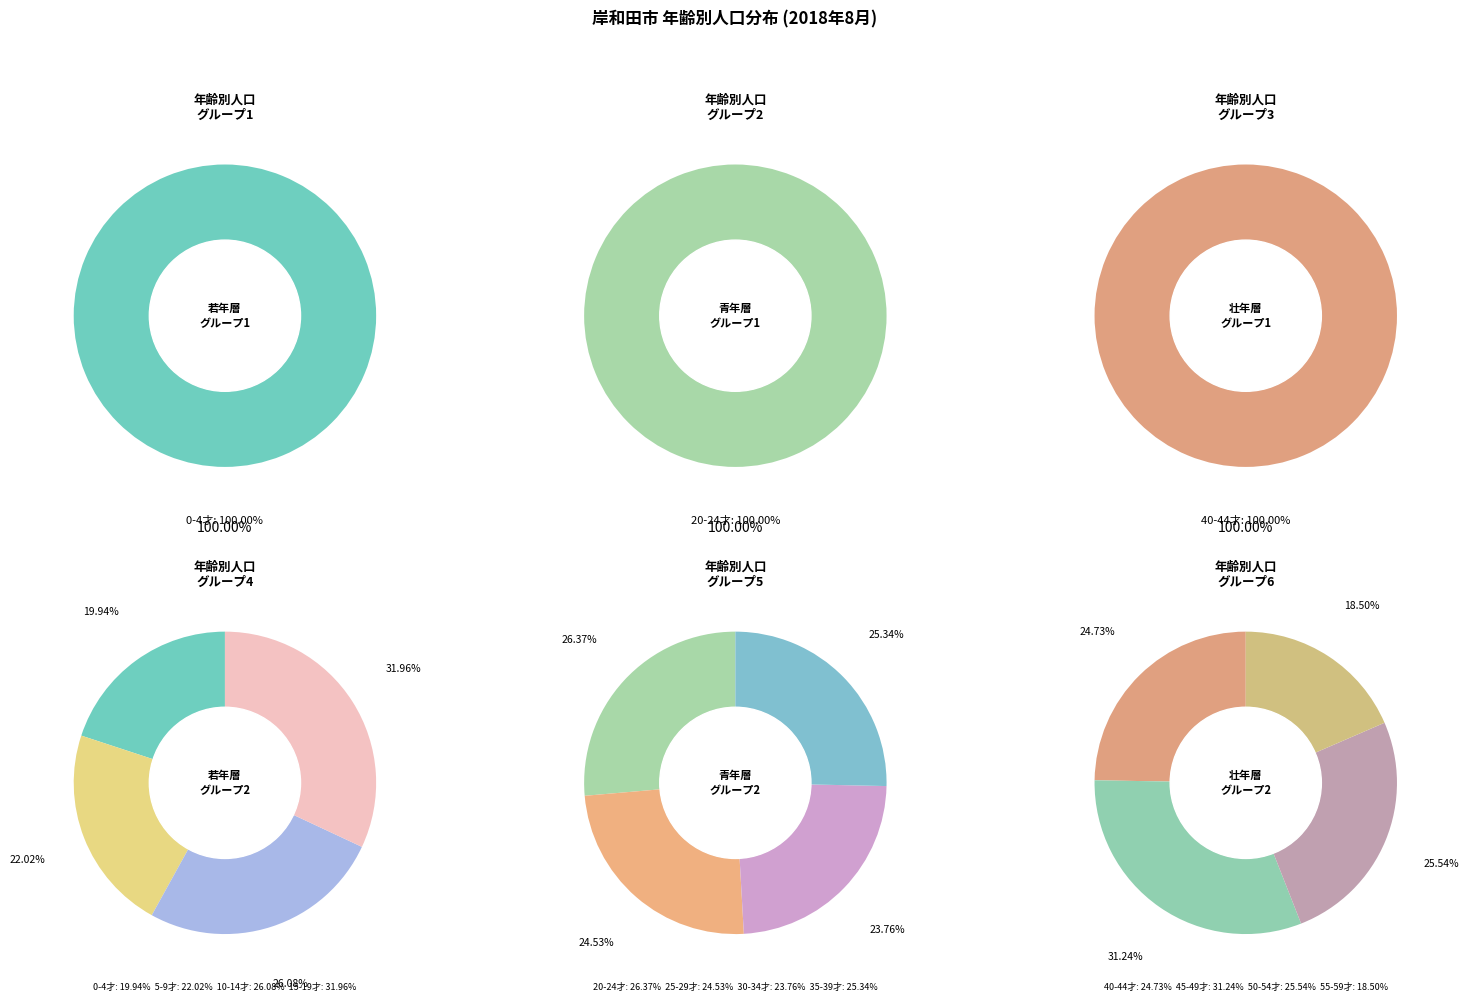

Does any single category account for the majority?

No